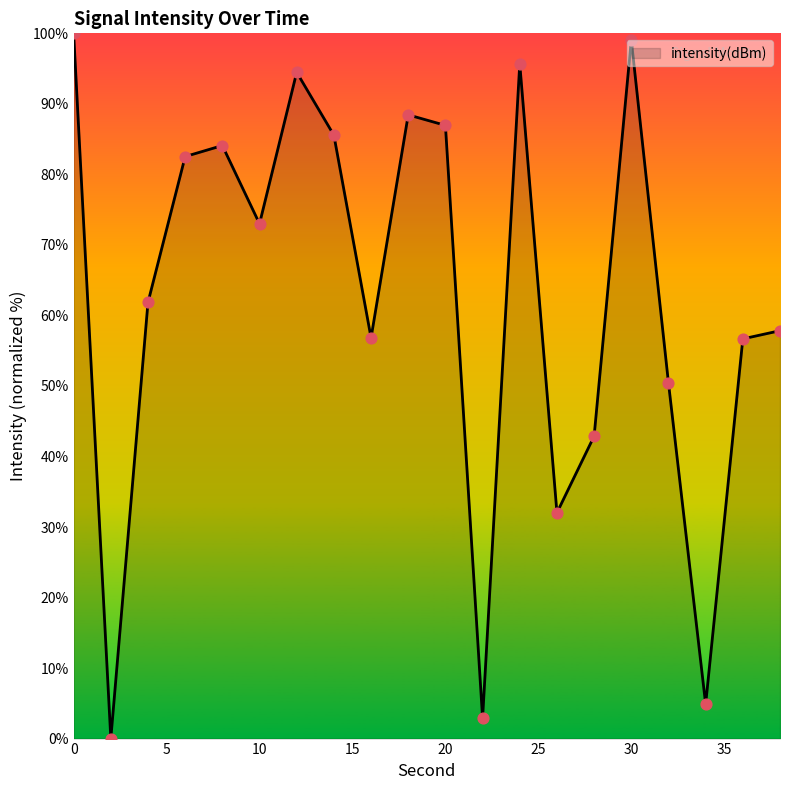

What is the difference between the maximum and minimum values?

100.0